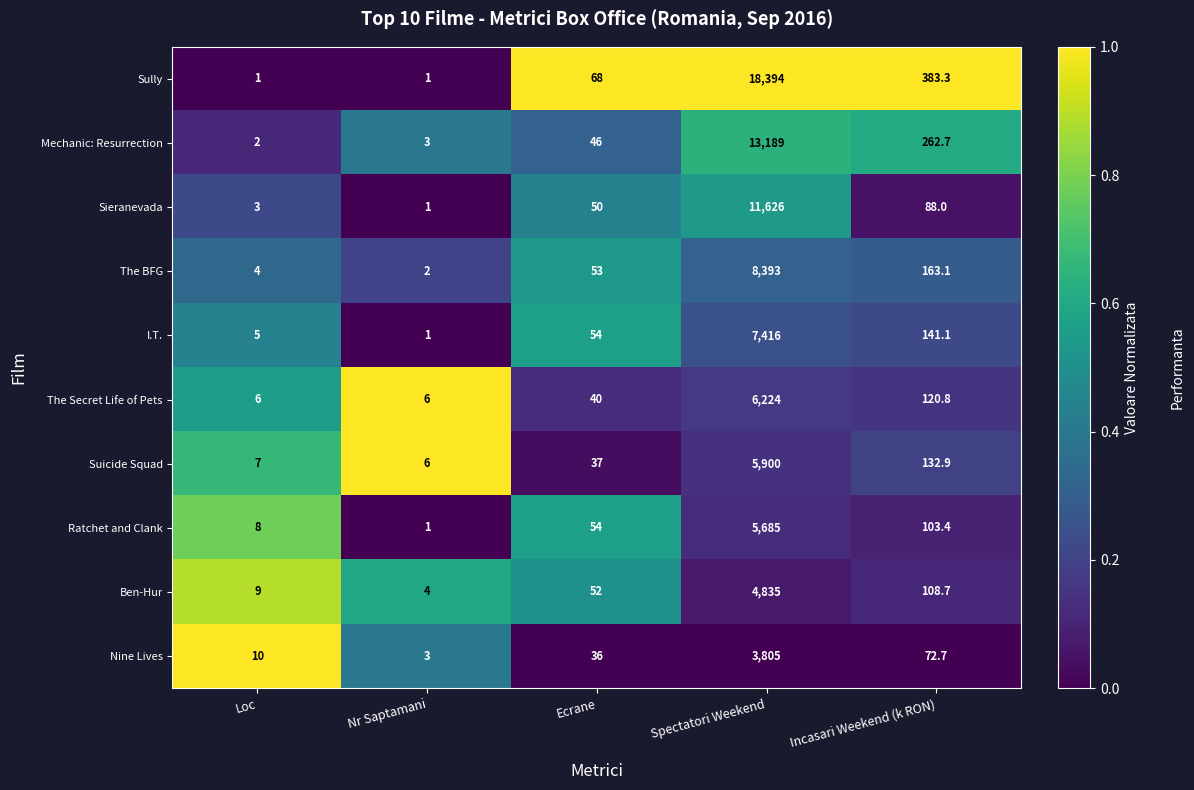

List the series in order of their peak value, highest first.

Sully, Mechanic: Resurrection, Sieranevada, The BFG, I.T., The Secret Life of Pets, Suicide Squad, Ratchet and Clank, Ben-Hur, Nine Lives